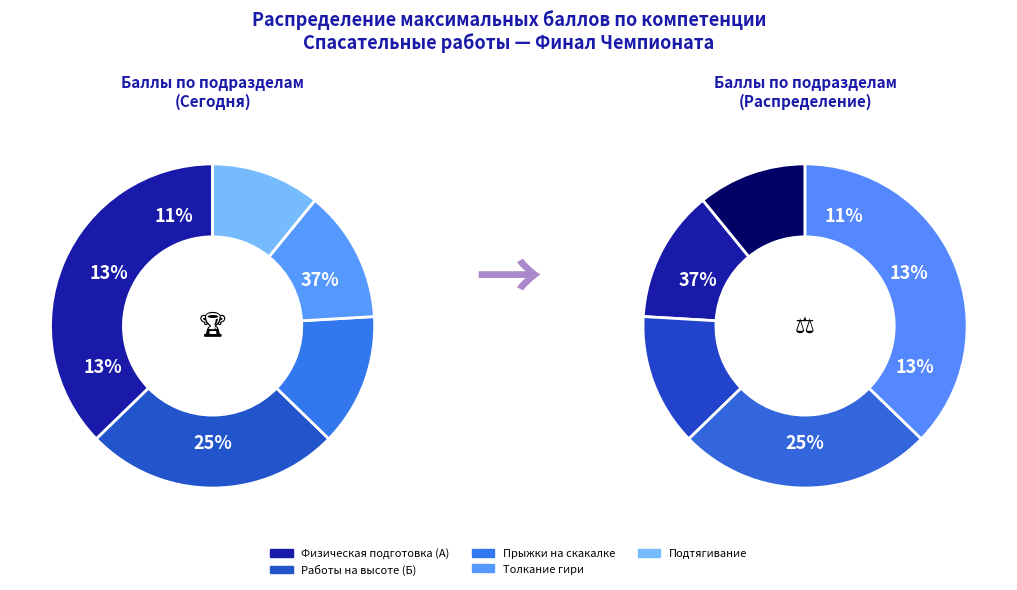

Which slice is the largest?

Физическая подготовка (А)